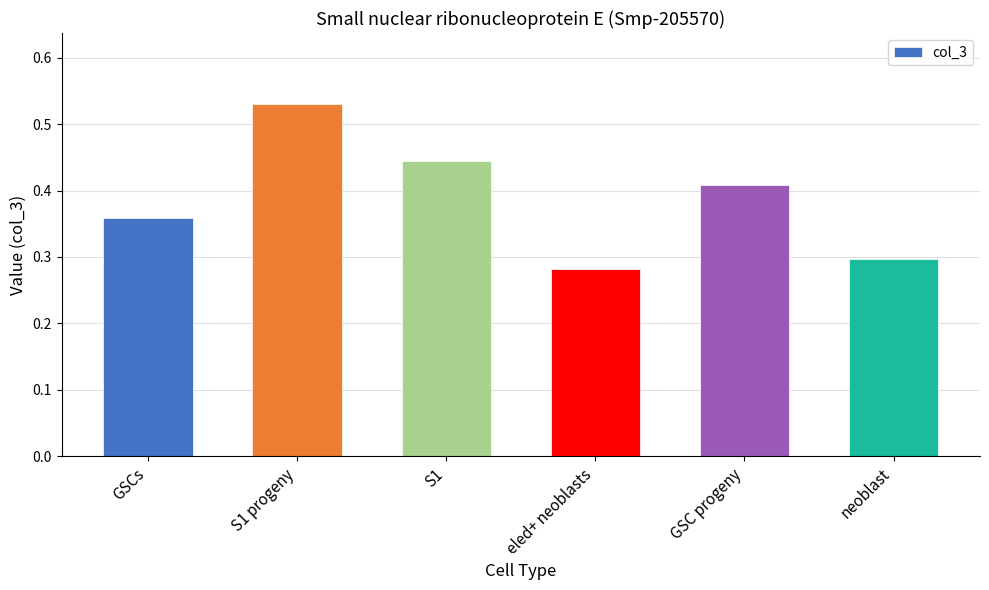

Where is the data nearest to the value 0?

eled+ neoblasts